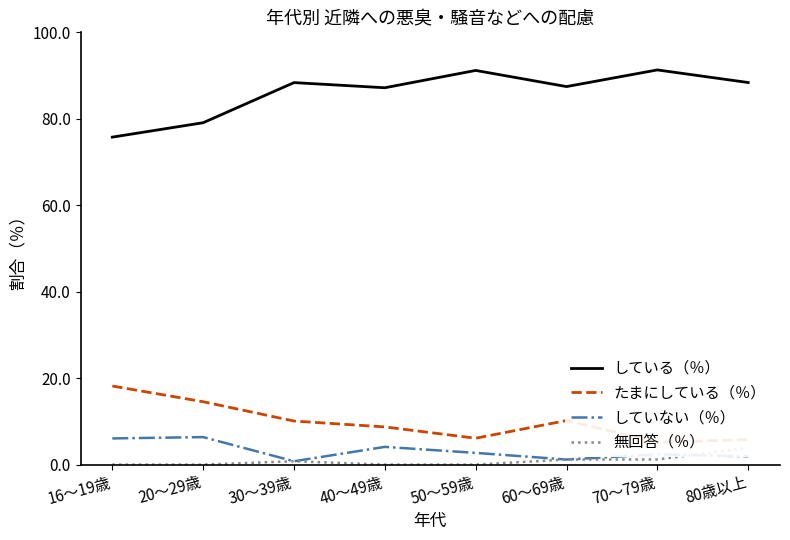

Does the chart display data point markers on the line(s)?

No